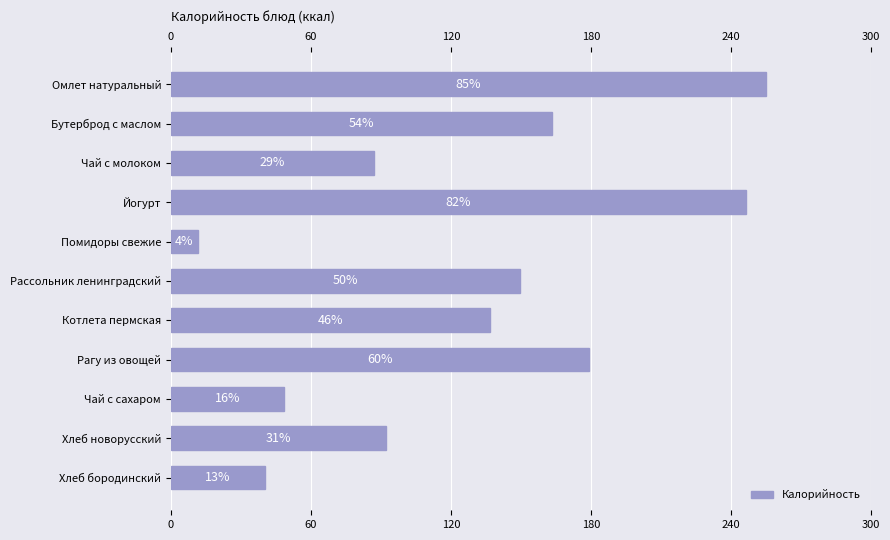

What is the difference between the maximum and second lowest values?

214.8